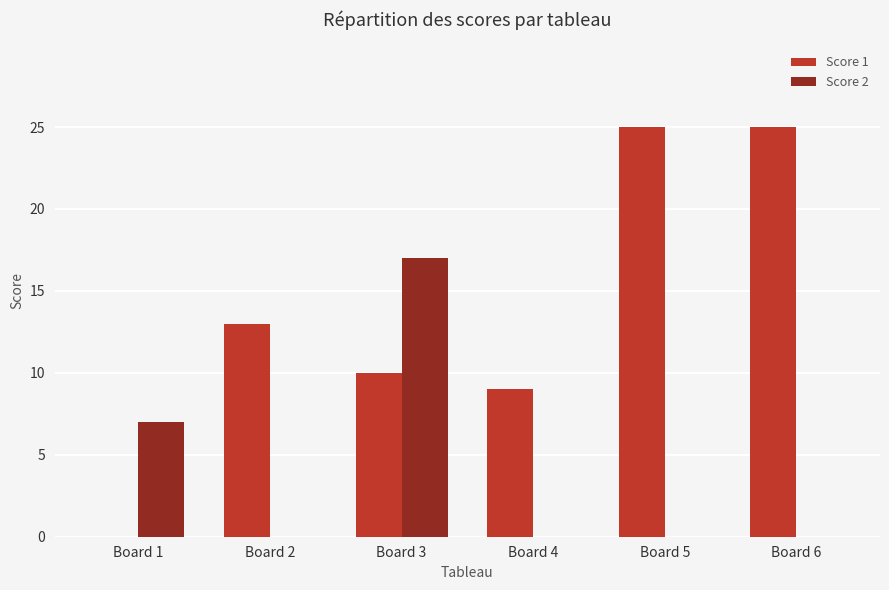

What is the spread (max minus min) of values at Board 4?

9